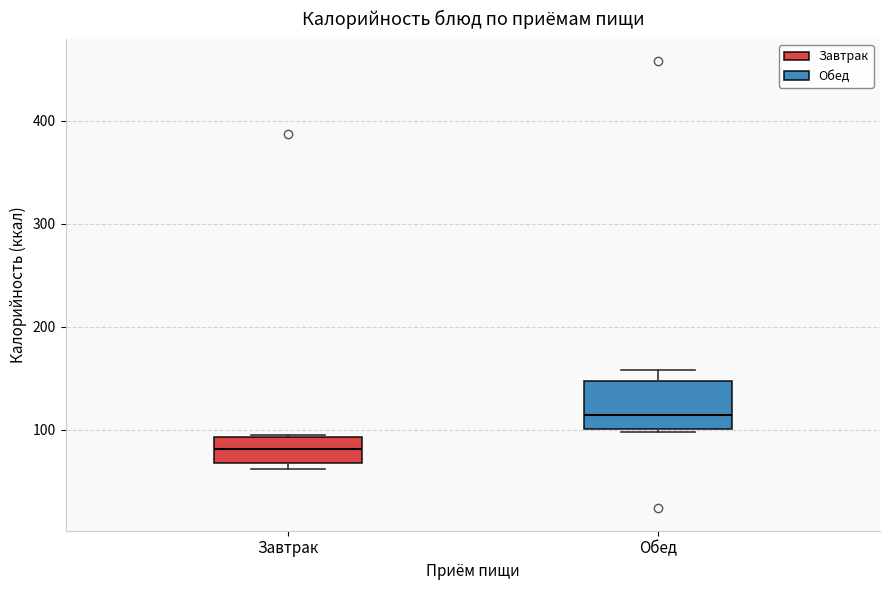

Which box is the tallest, from its lower edge to its upper edge?

Обед